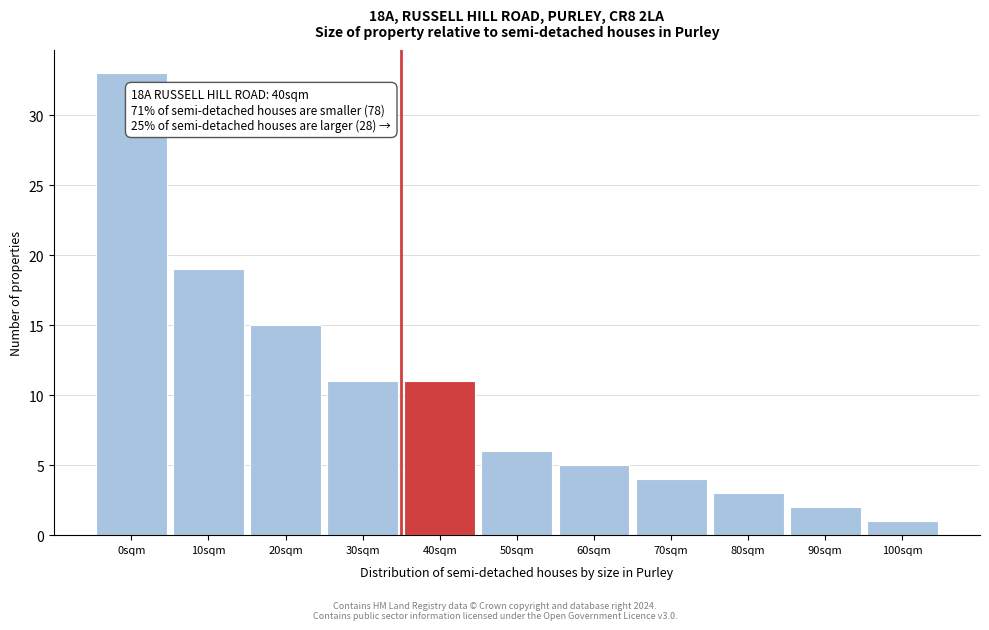

Reading right to left, list all the values displayed in this chart.

100sqm=1	90sqm=2	80sqm=3	70sqm=4	60sqm=5	50sqm=6	40sqm=11	30sqm=11	20sqm=15	10sqm=19	0sqm=33